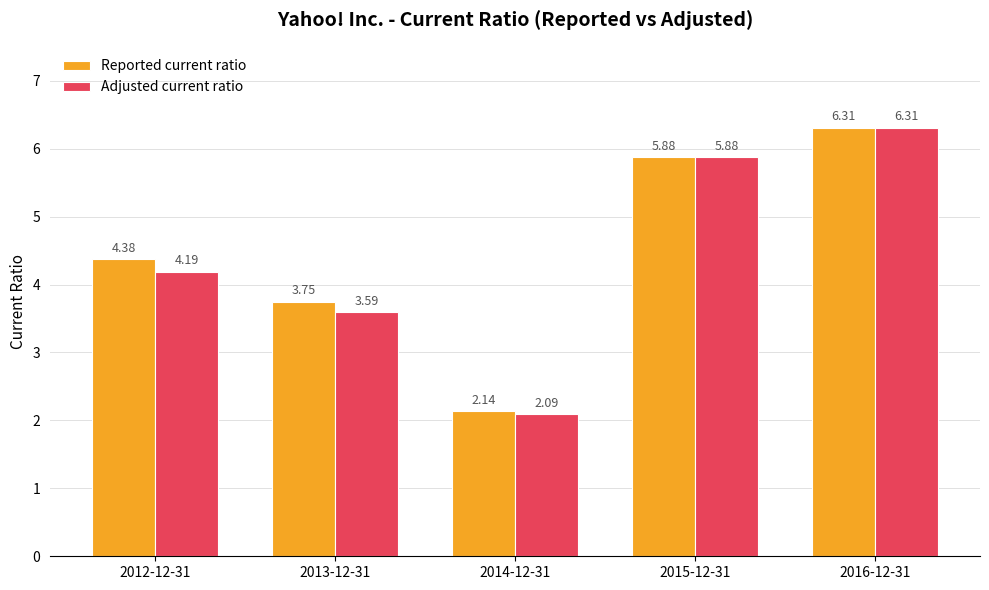

Count the number of categories in the chart.

5